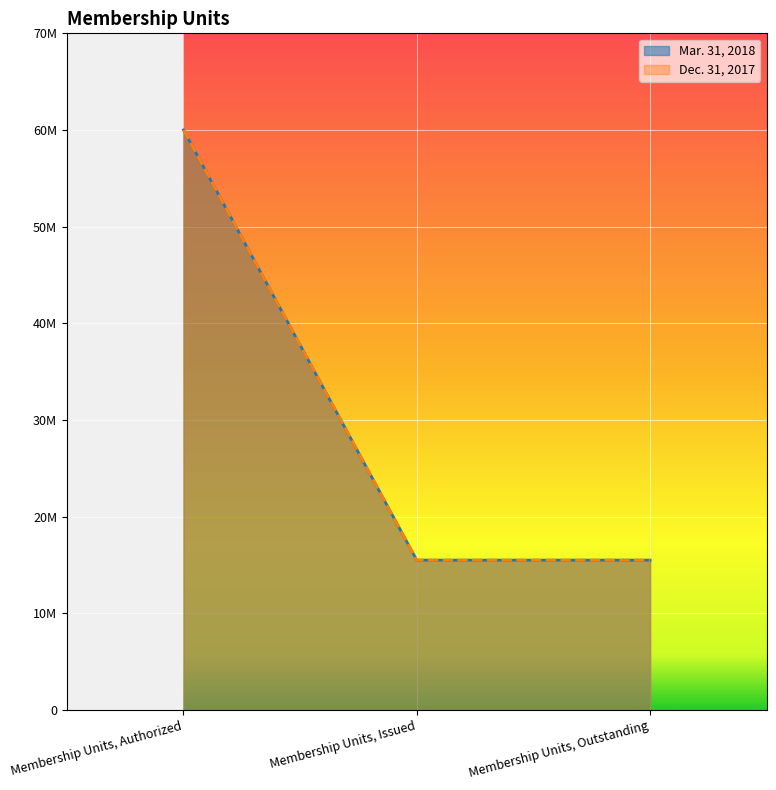

What is the average value of the Dec. 31, 2017 series?

30326987